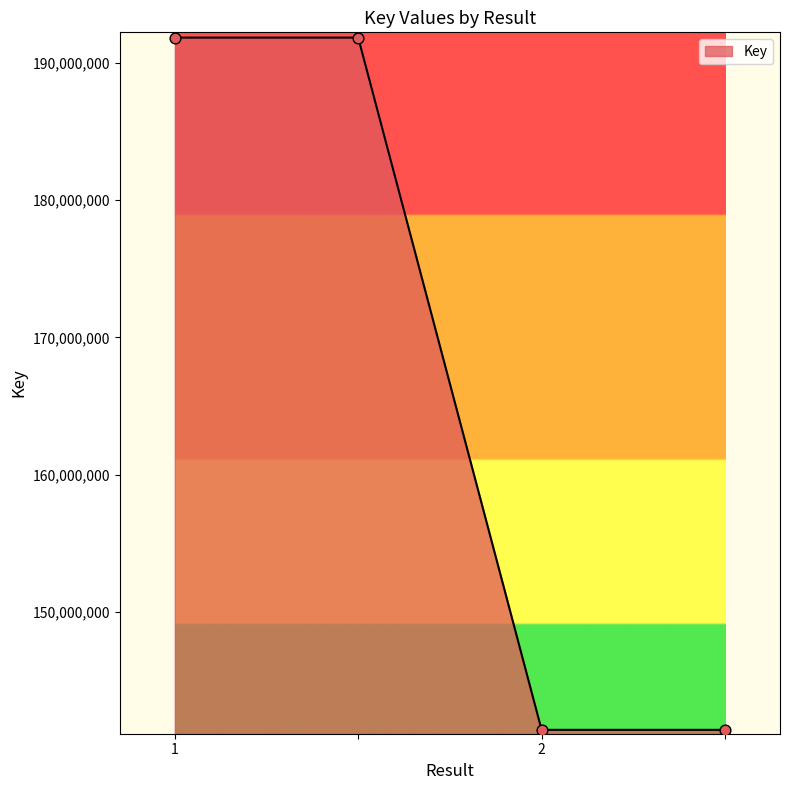

What is the minimum value shown in the chart?

141405496